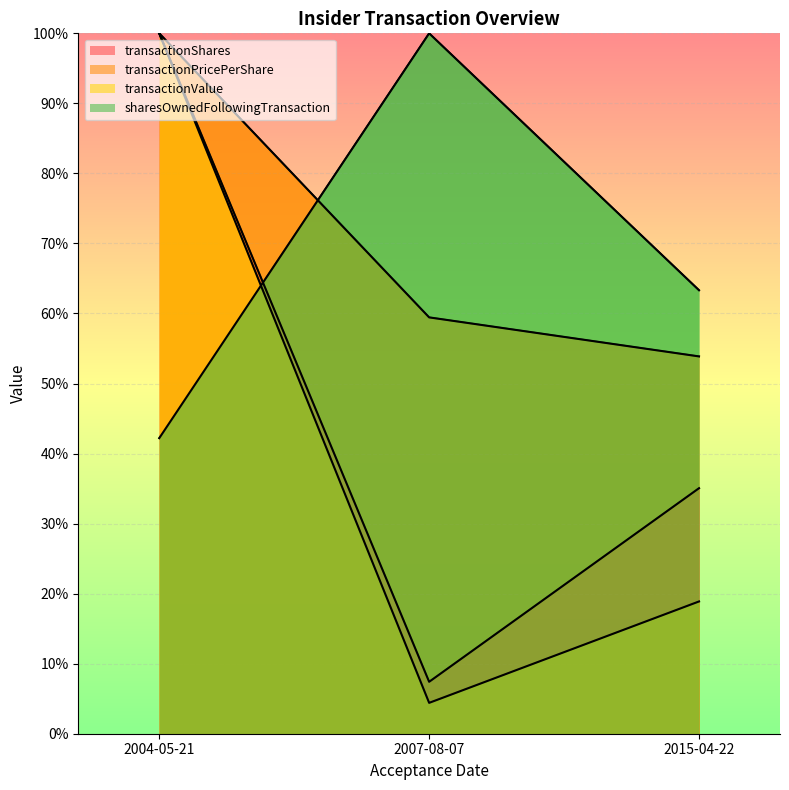

Count the number of categories in the chart.

3